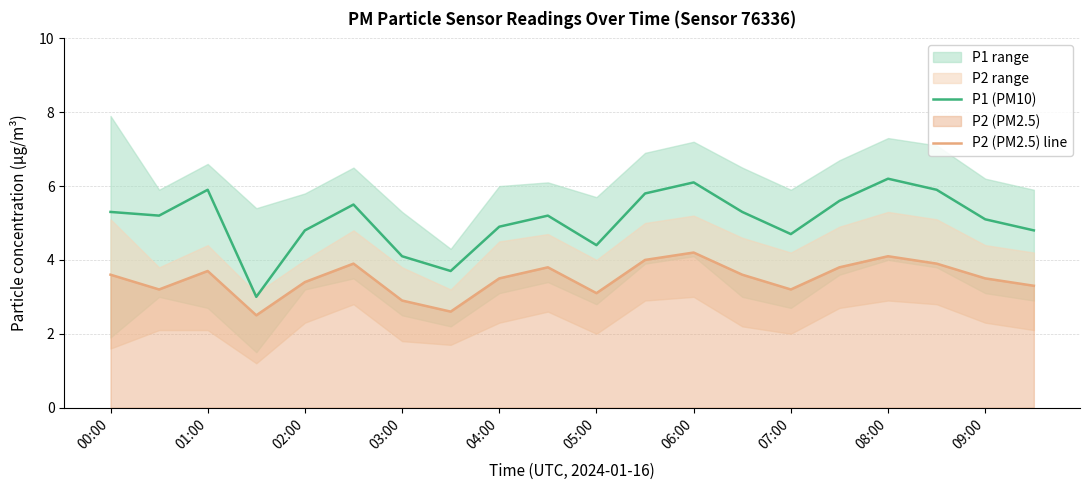

What is the lowest value of the P2 (PM2.5) line series?

2.5